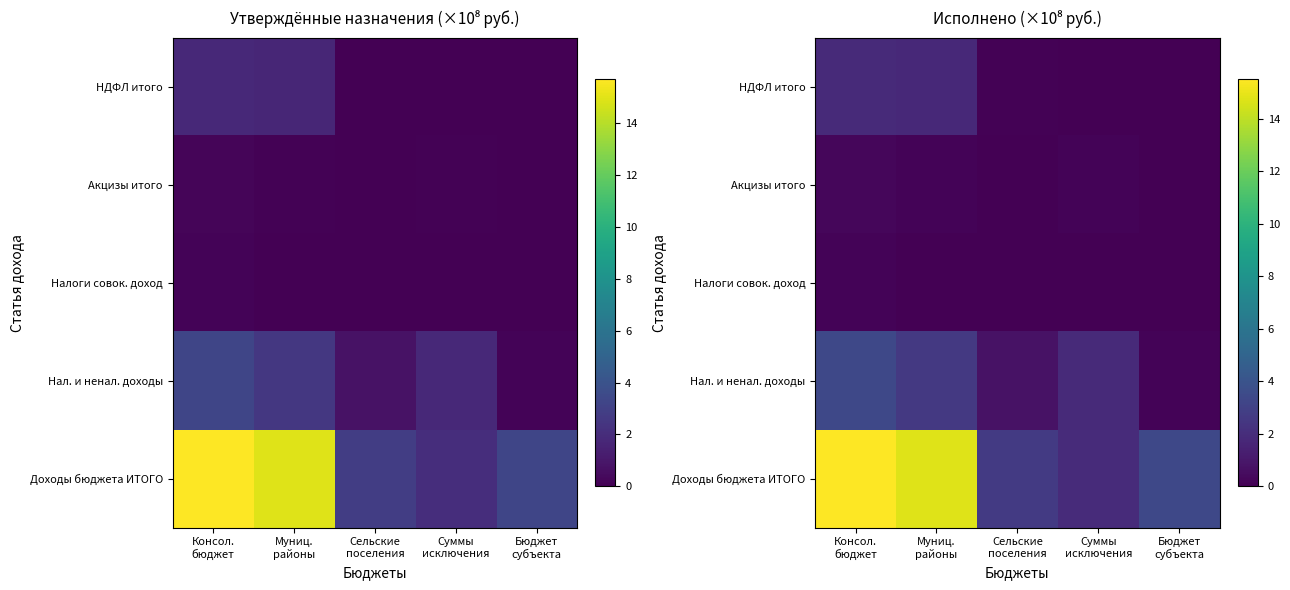

How many data points does each series have?

5